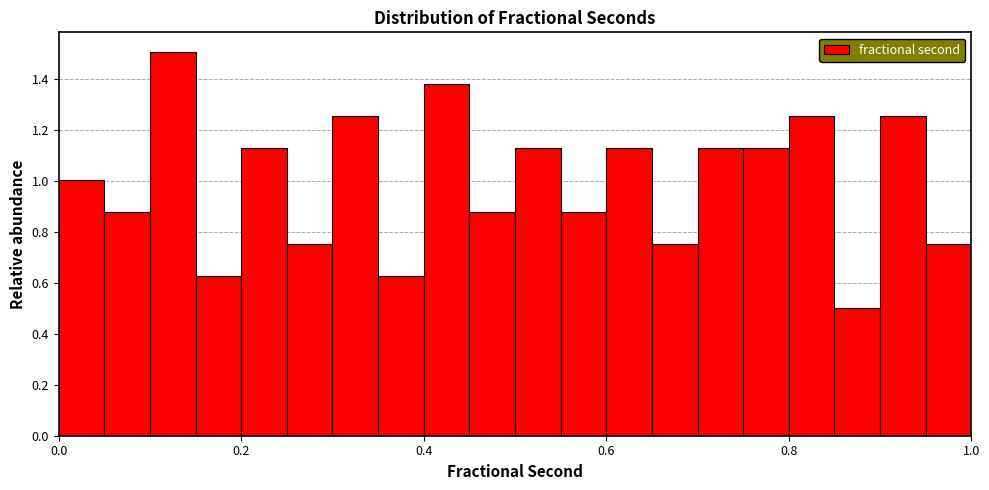

Read against the x-axis, roughly where is the centre of the tallest bar?

0.12